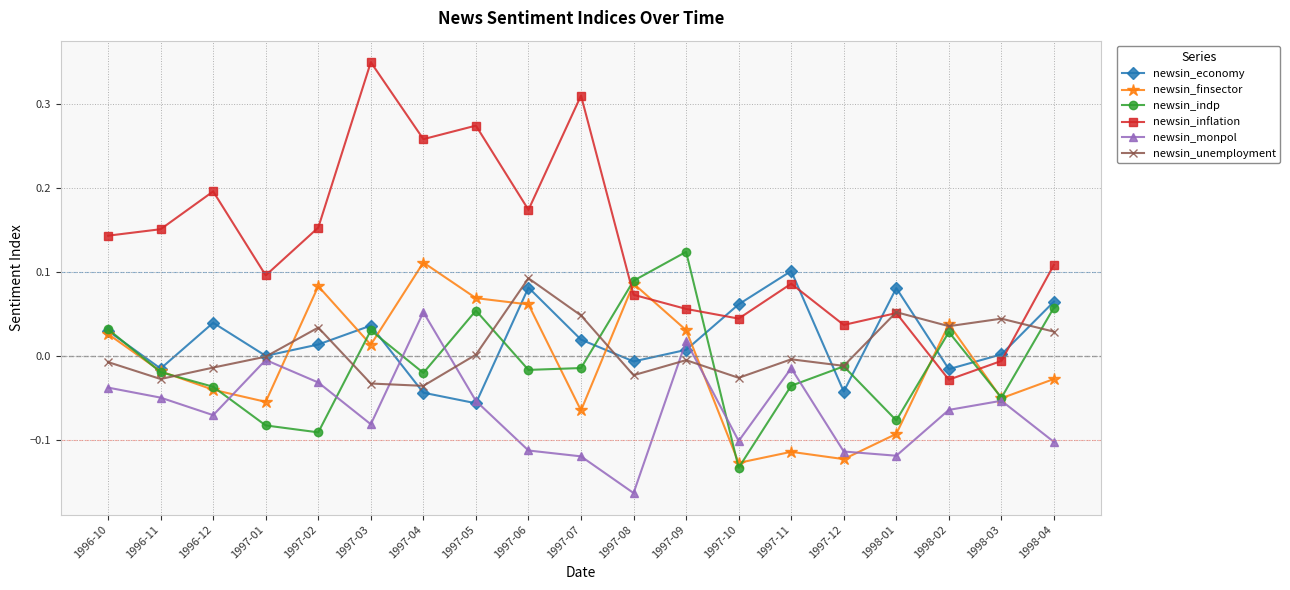

What is the label of the 5th point from the right?

1997-12